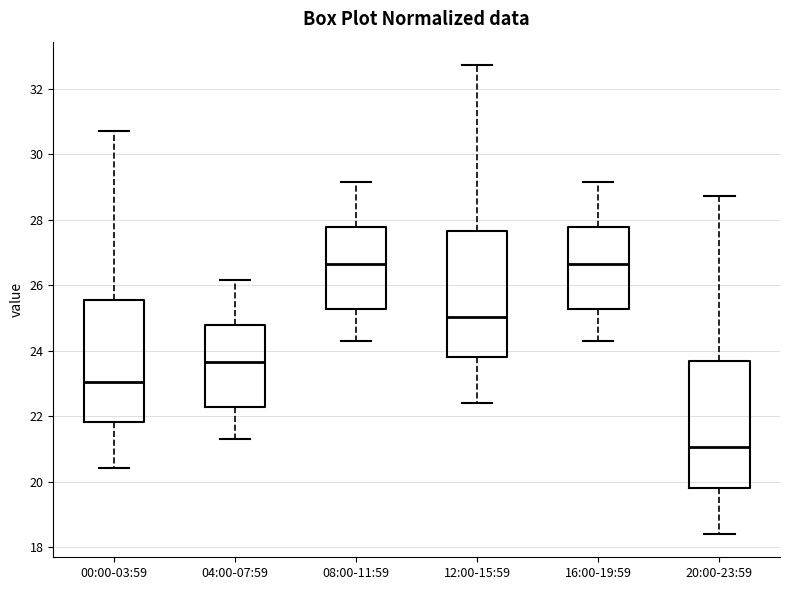

Which box's median line is the lowest?

20:00-23:59